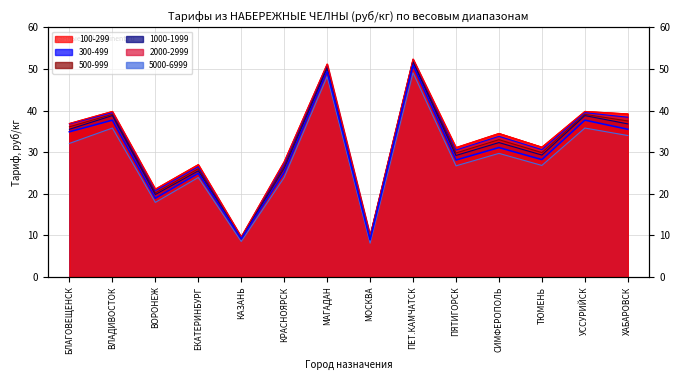

How many data points in 300-499 are less than 33?

7